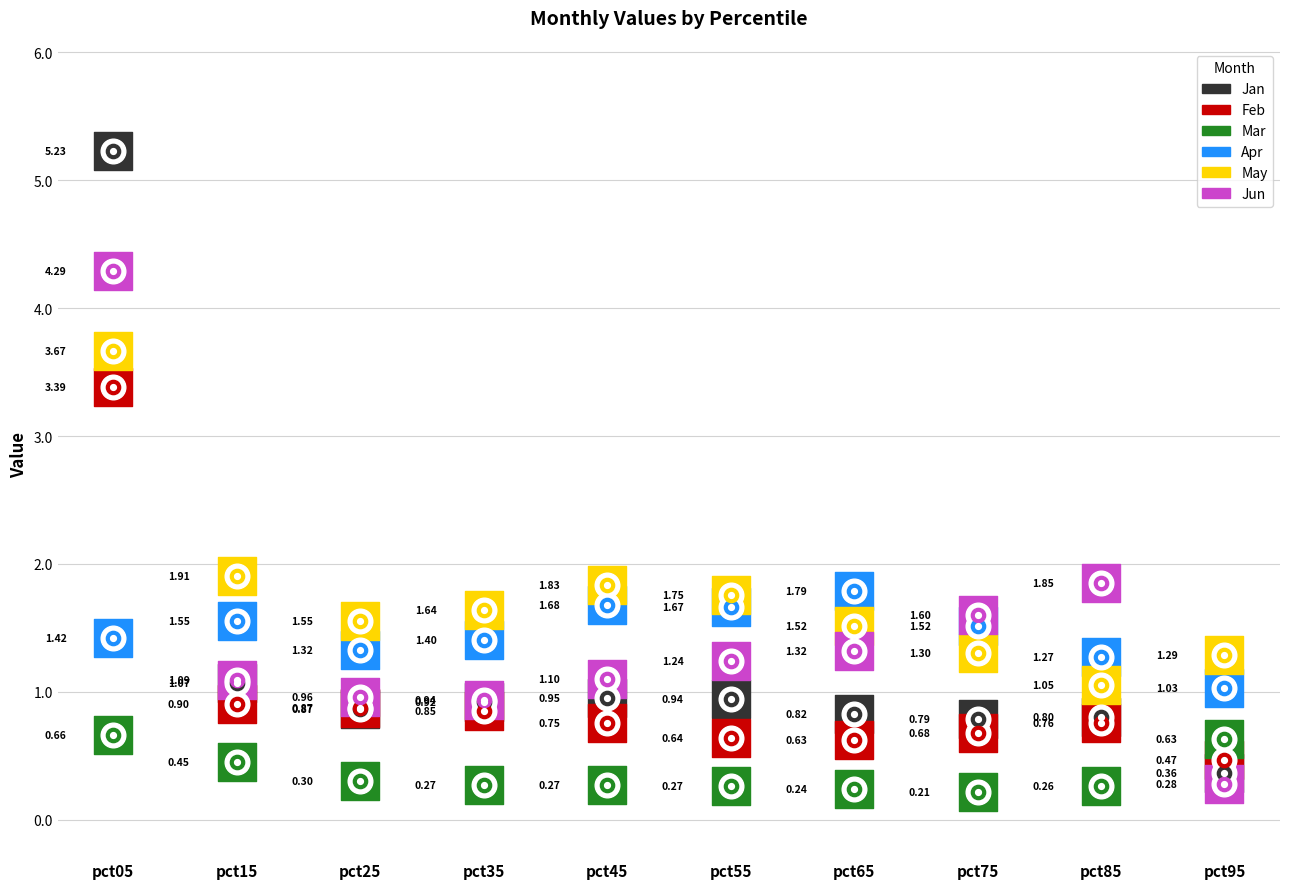

At which category is the sum across all series the highest?

pct05